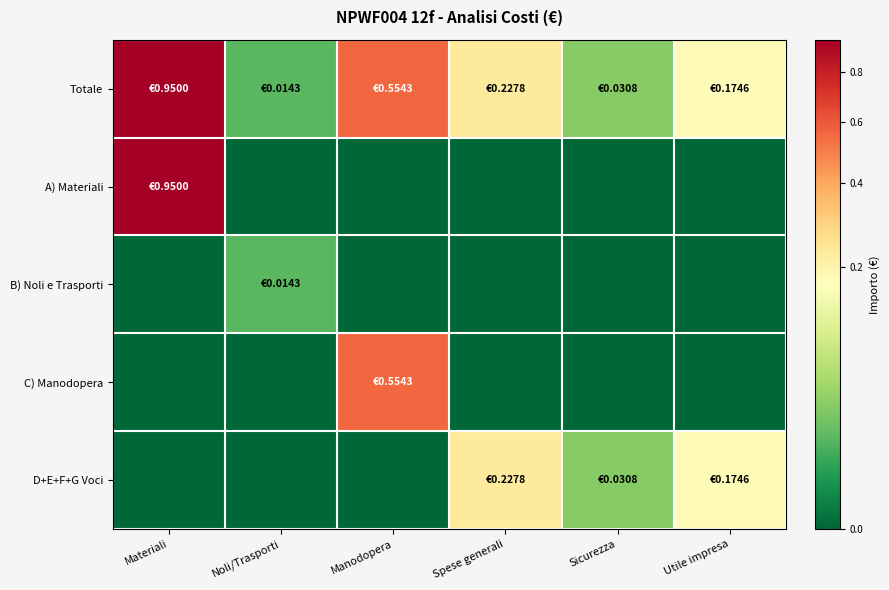

At which category is the sum across all series the highest?

Materiali